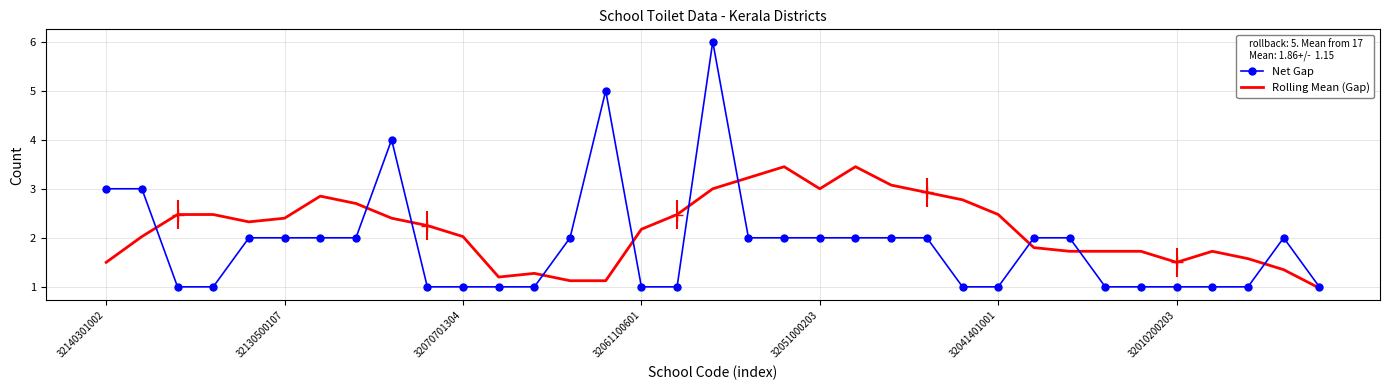

Which series has the widest spread of values?

Net Gap